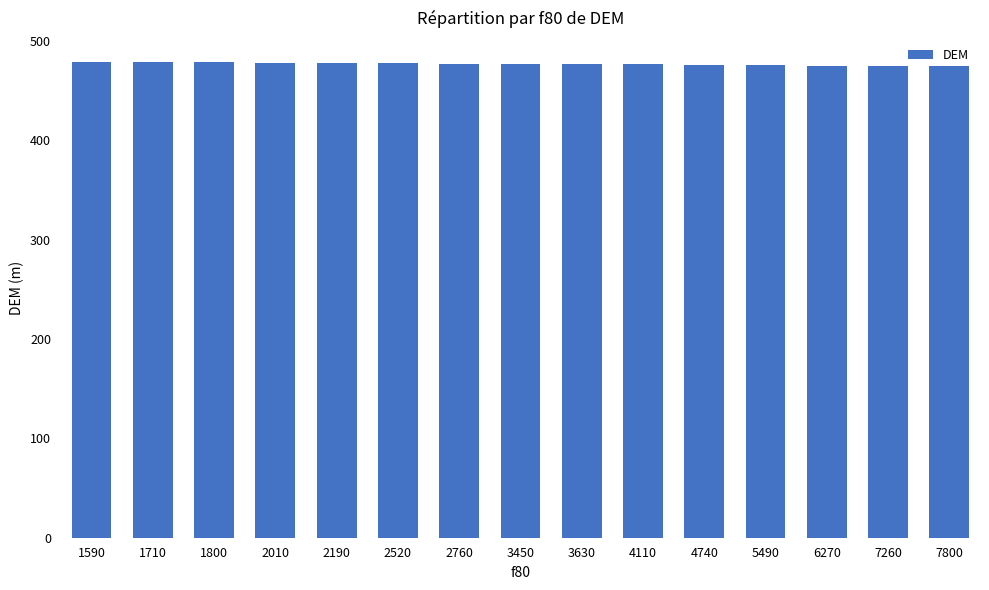

Is it true that the value at 6270 is 670.3?

False